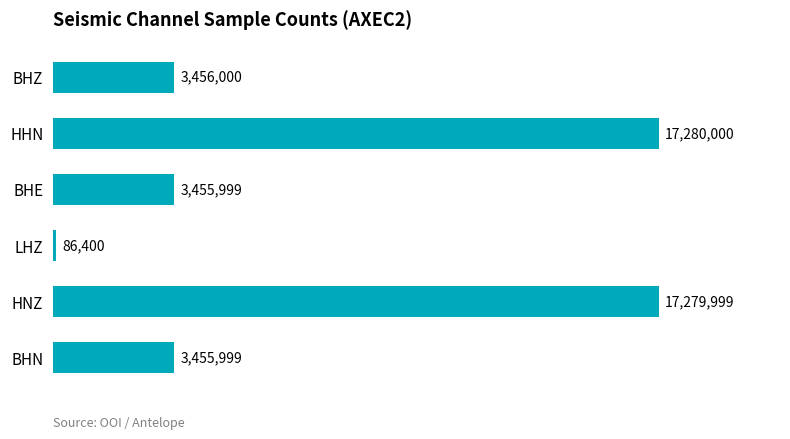

At which category does the chart reach its minimum across all series?

LHZ